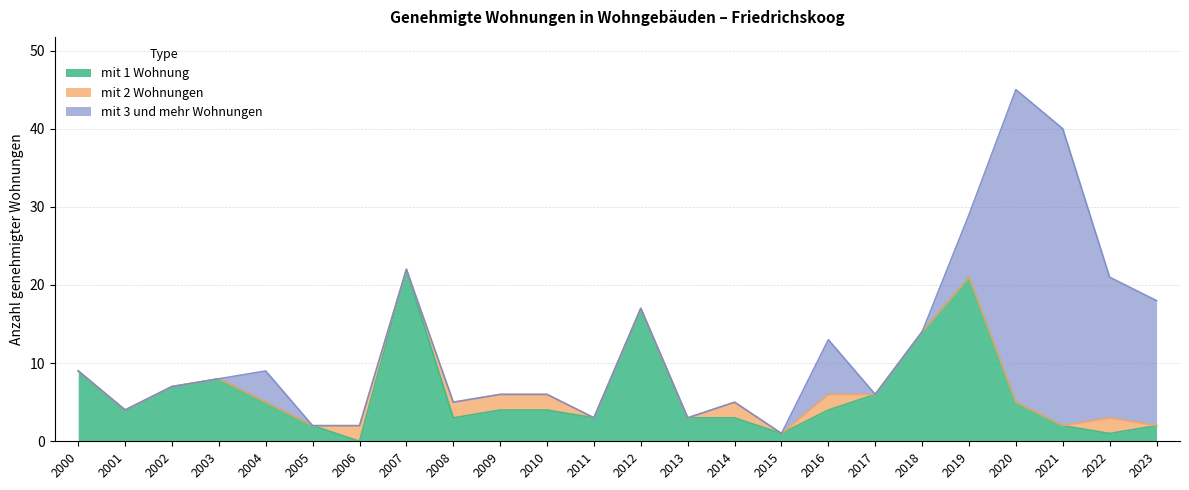

True or false: mit 2 Wohnungen and mit 3 und mehr Wohnungen cross at least once.

False